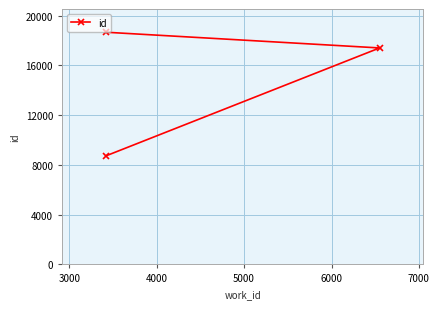

What is the minimum value shown in the chart?

8718